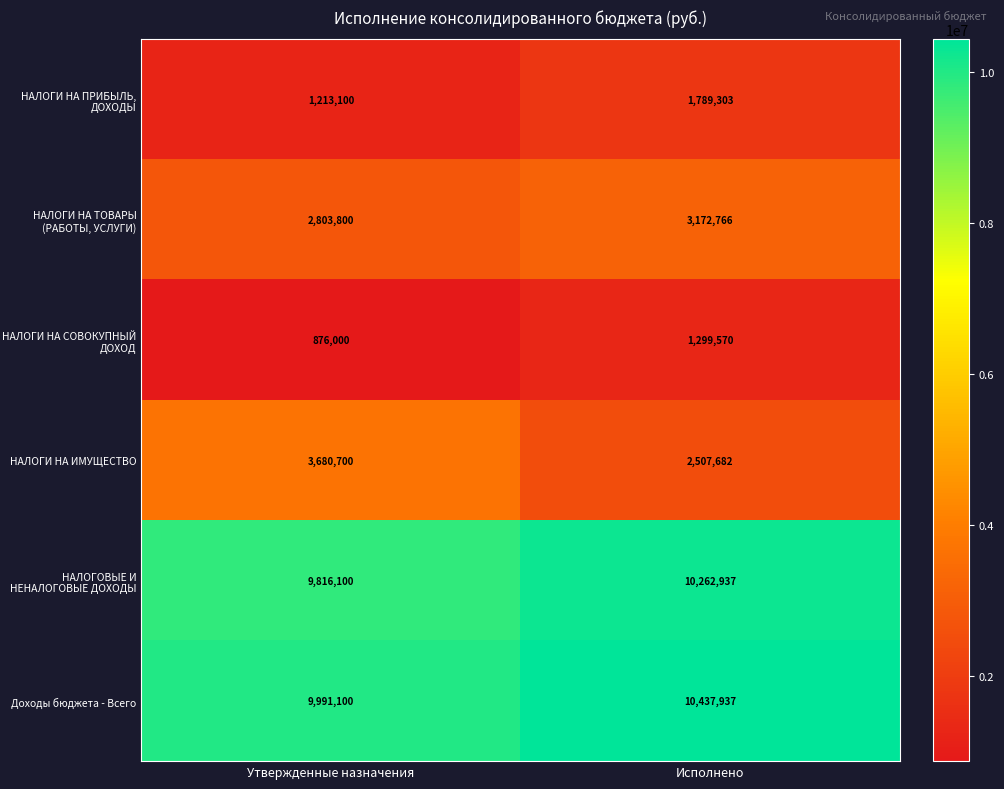

What value does the НАЛОГИ НА СОВОКУПНЫЙ ДОХОД series have at Утвержденные назначения, to the nearest 10?

876000